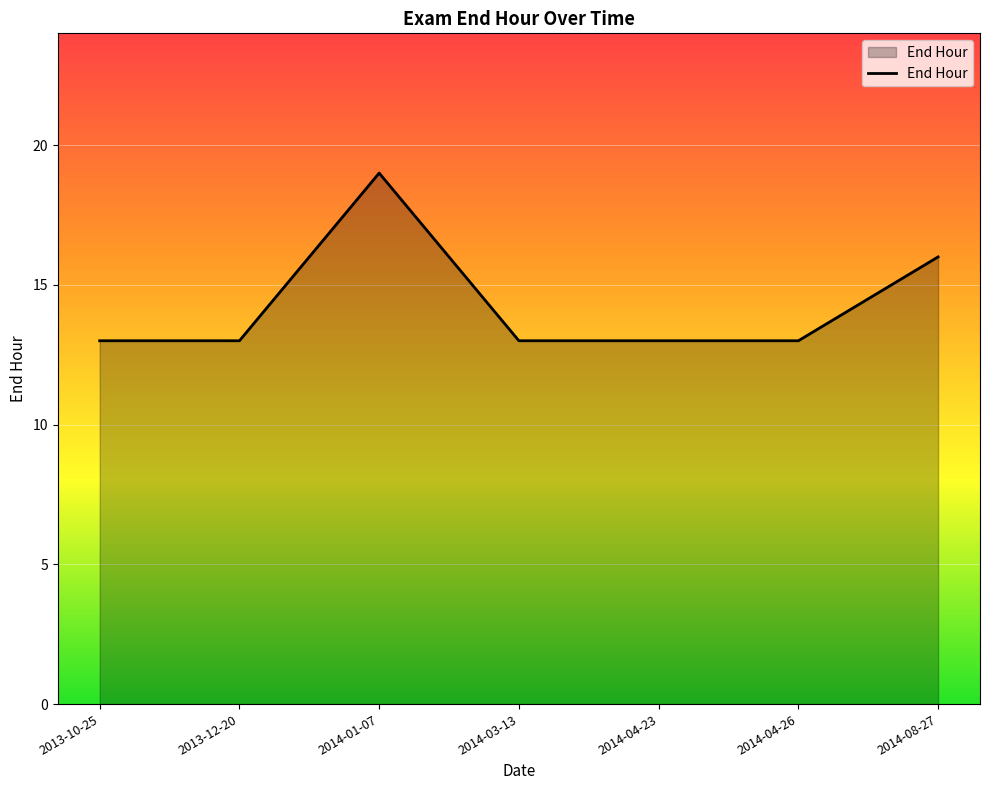

Which has a higher value, 2013-10-25 or 2014-01-07?

2014-01-07